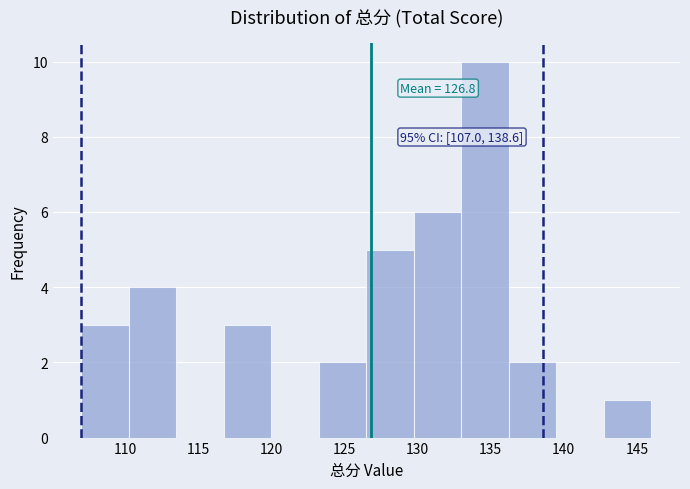

Over which range of the x-axis is the bar tallest?

133.00 to 136.25